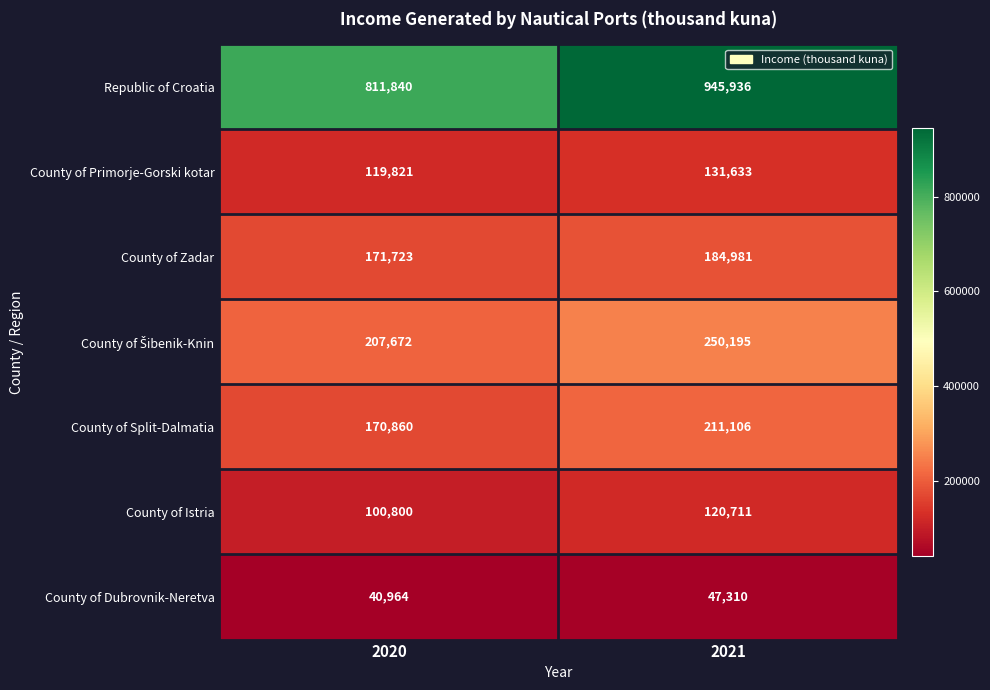

What is the difference between the County of Primorje-Gorski kotar values at 2021 and 2020?

11812